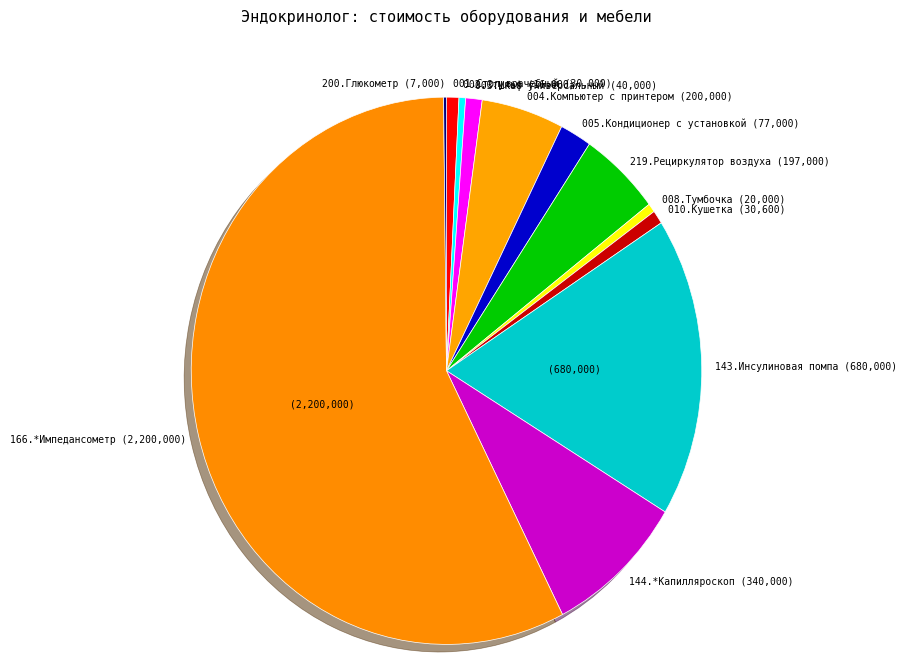

Is the sum of 219.Рециркулятор воздуха (197,000) and 008.Тумбочка (20,000) greater than half?

No